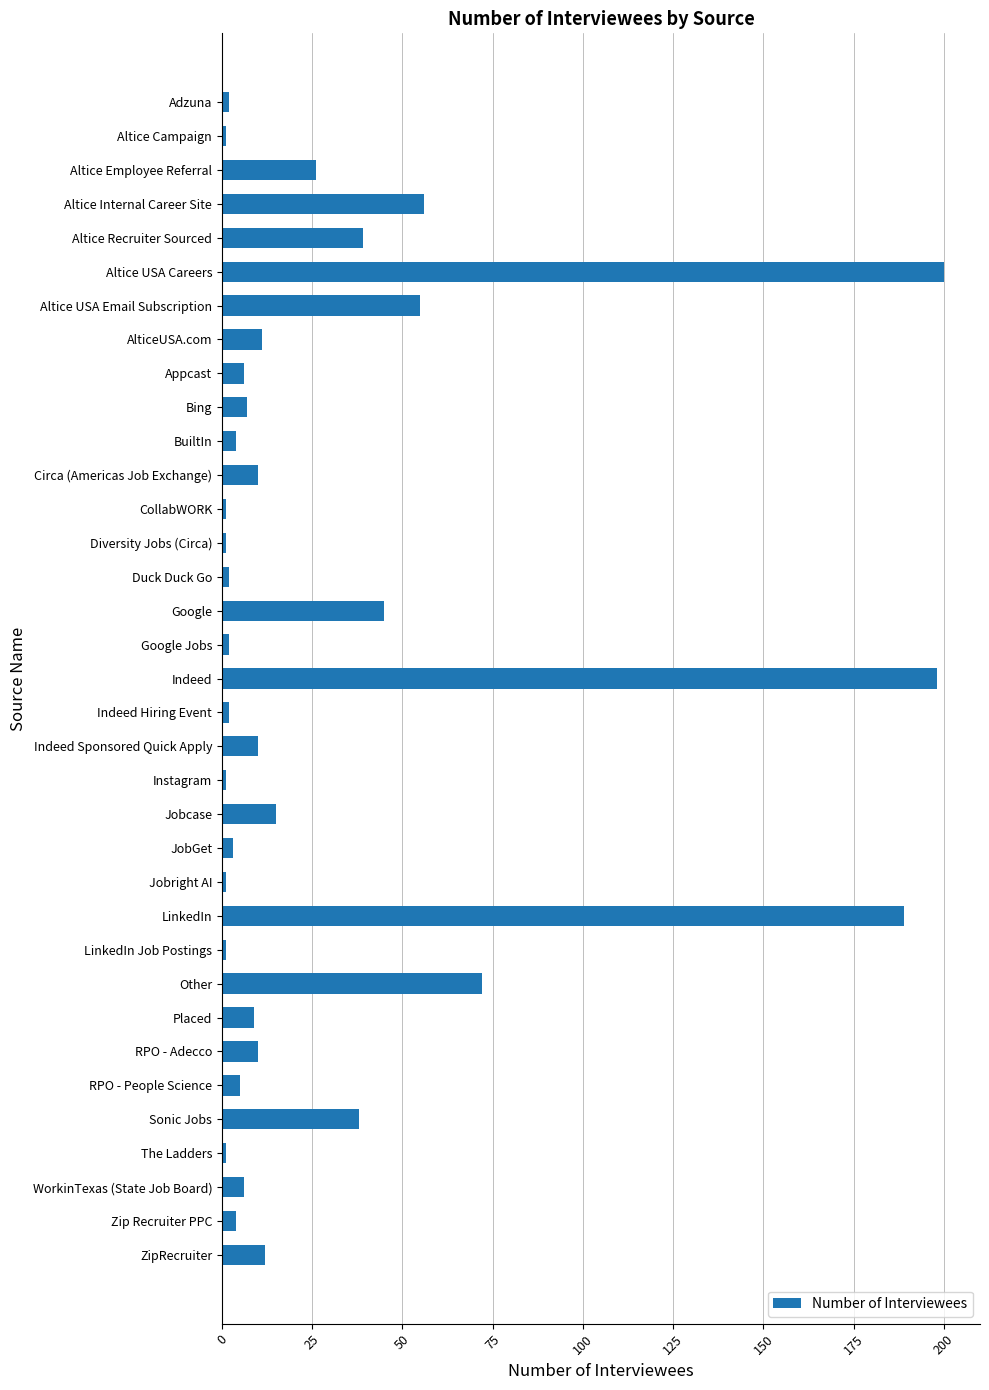

What is the sum of all values?

1045